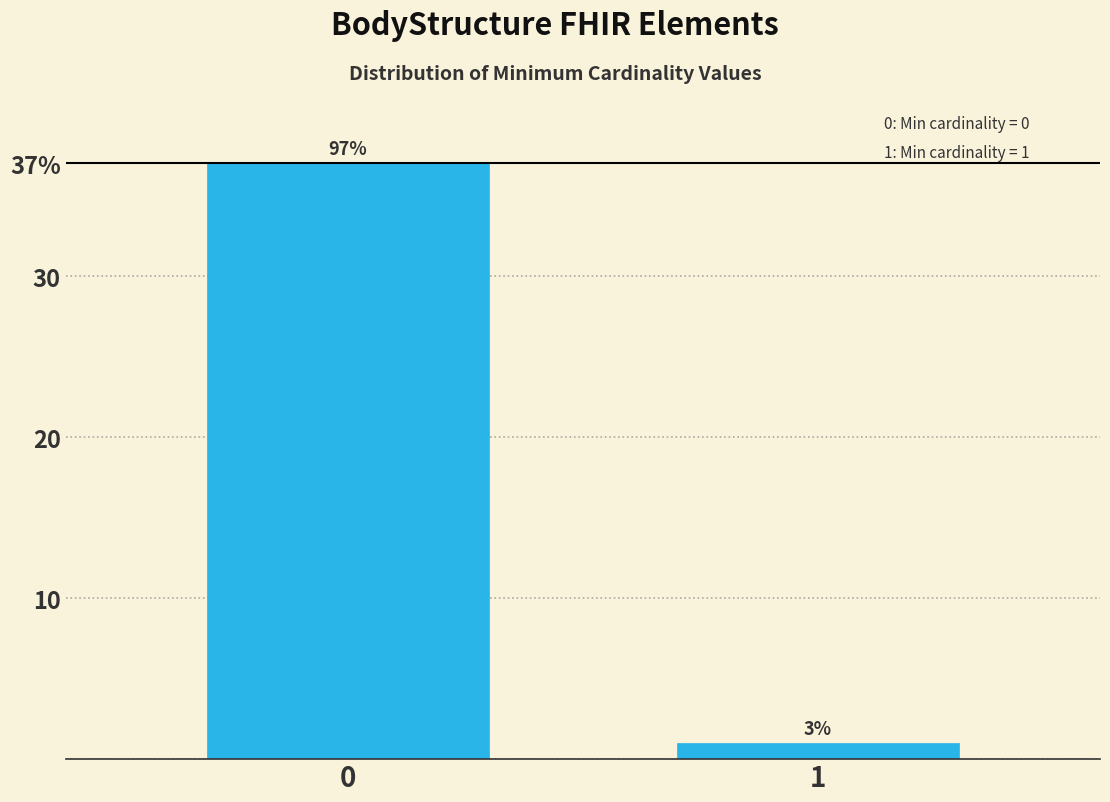

Are the bars horizontal?

No